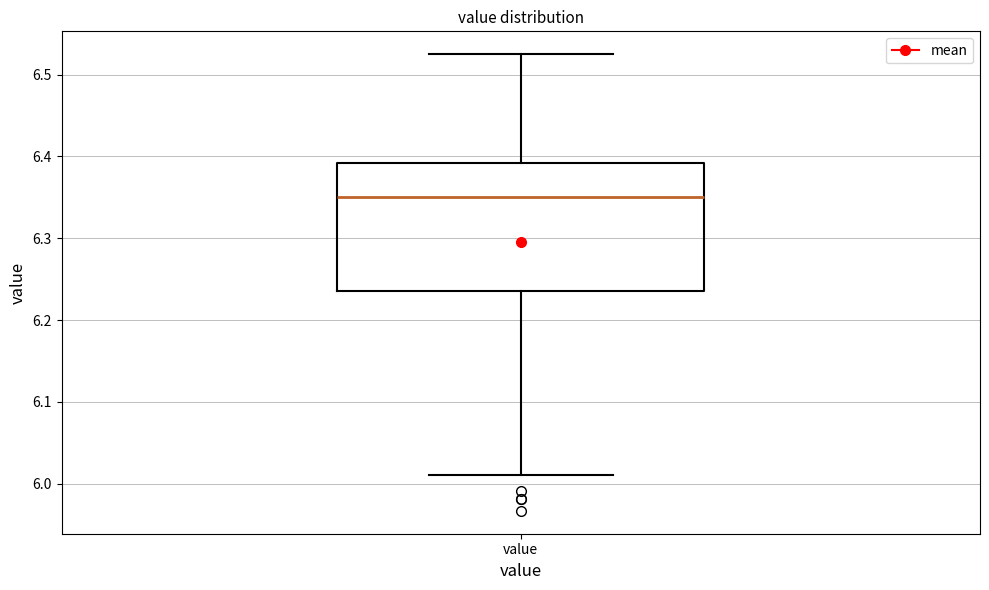

Read this box plot against the y-axis: the position of the median line, the range covered by the box, and the ends of both whiskers. The values are not printed on the chart, so give them approximately, as read against the axis.

median 6.35, box 6.24 to 6.39, whiskers 6.01 to 6.53